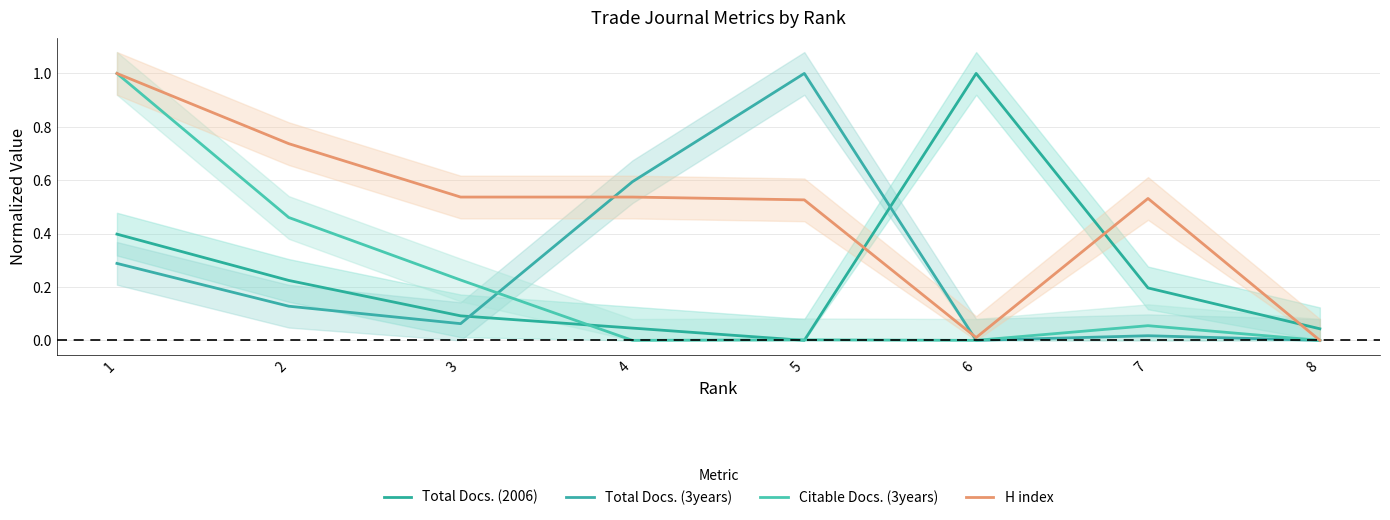

How many data points does each series have?

8